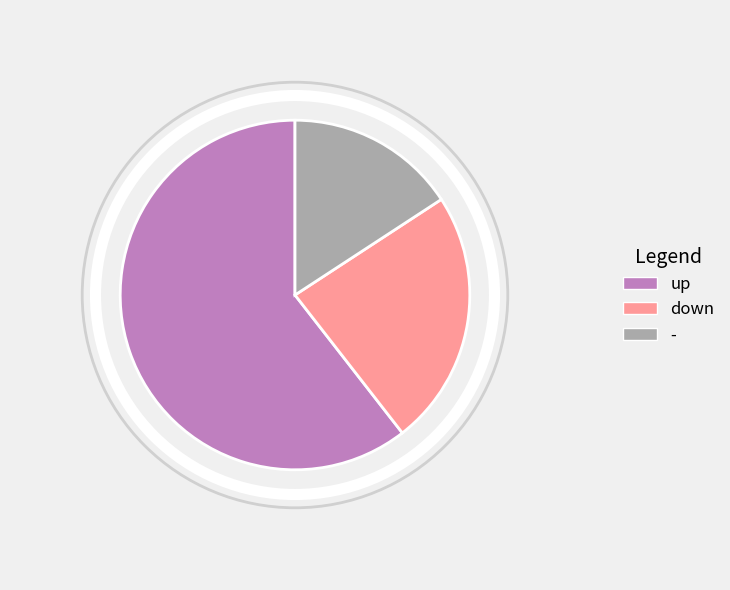

What is the largest slice in the pie chart?

up